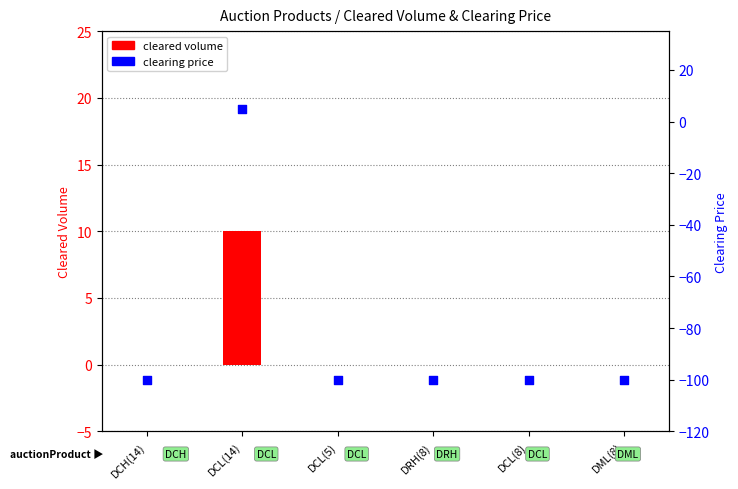

Is the value of cleared volume at DCL(5) greater than the value of clearing price at DCH(14)?

Yes